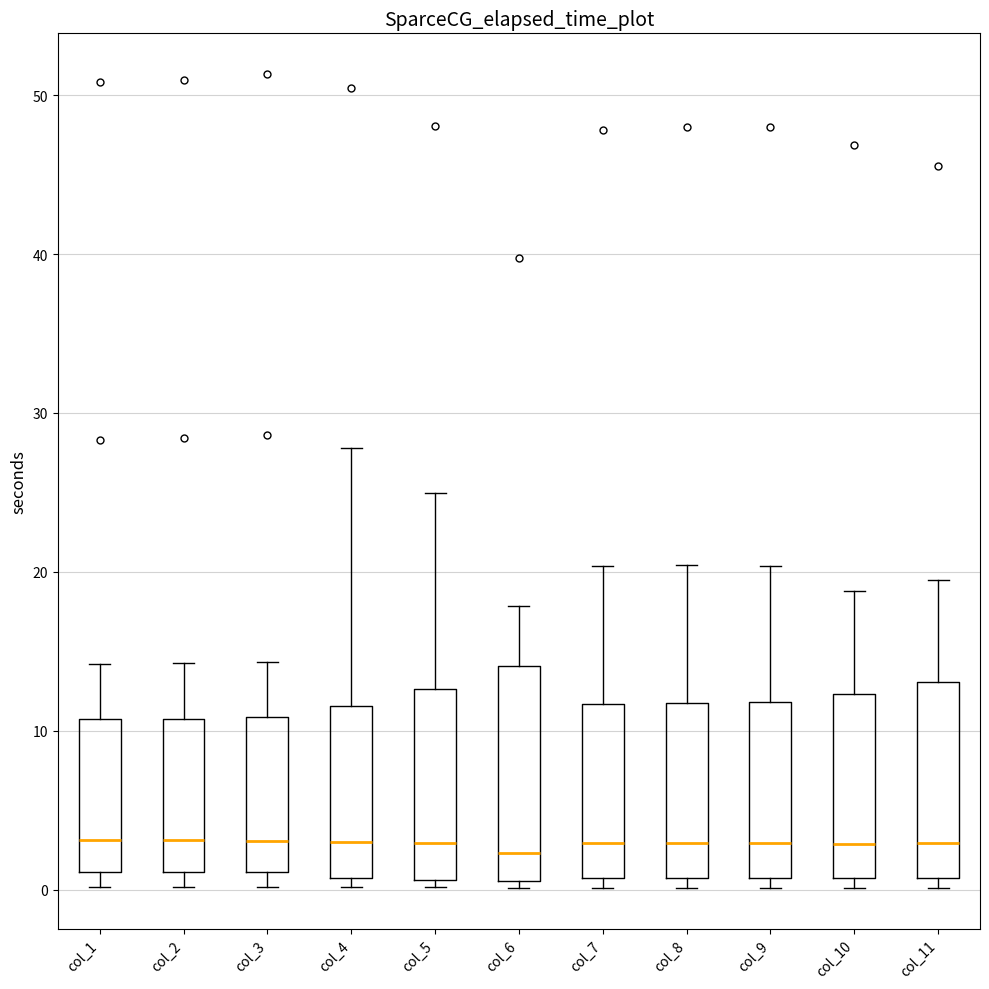

Where is the lower edge of the box for col_9 on the y-axis? The values are not printed on the chart, so give them approximately, as read against the axis.

1